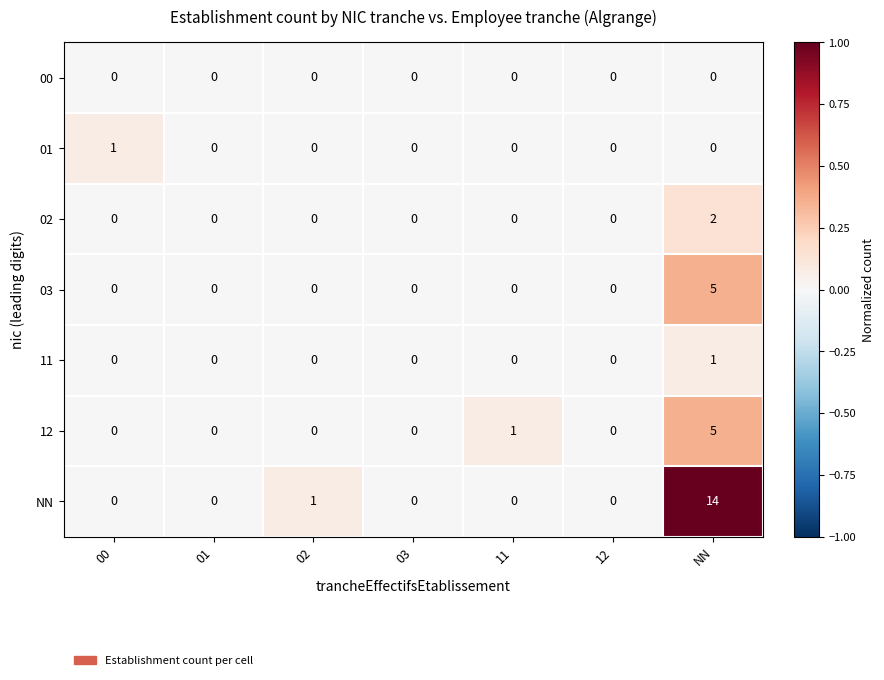

True or false: 02 has a value of -1 at 03.

False